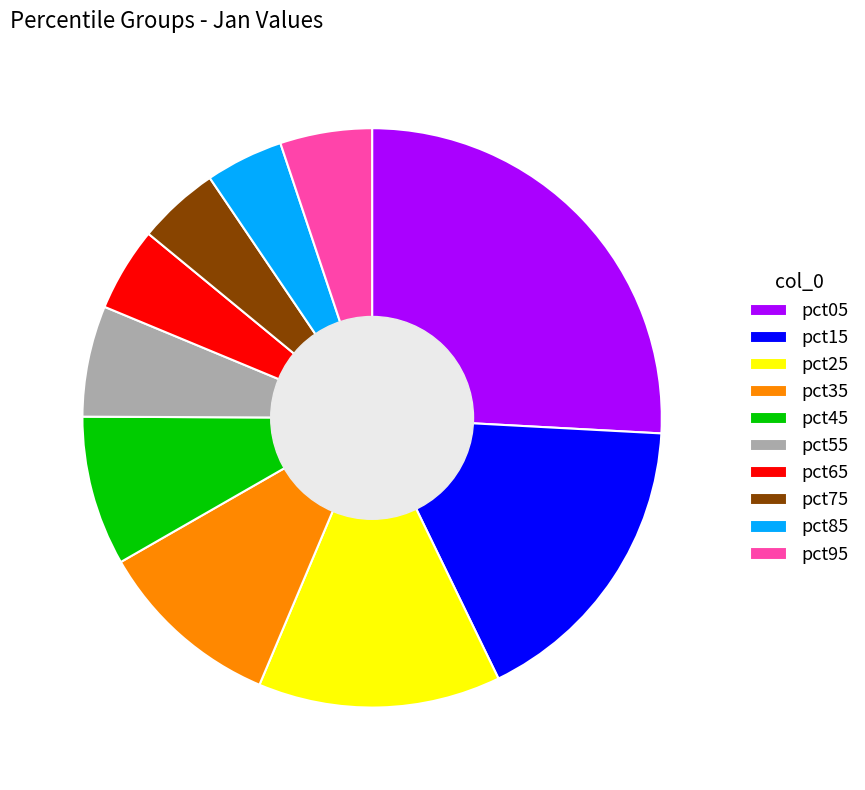

The pct75 slice represents 10% of the pie. True or false?

False